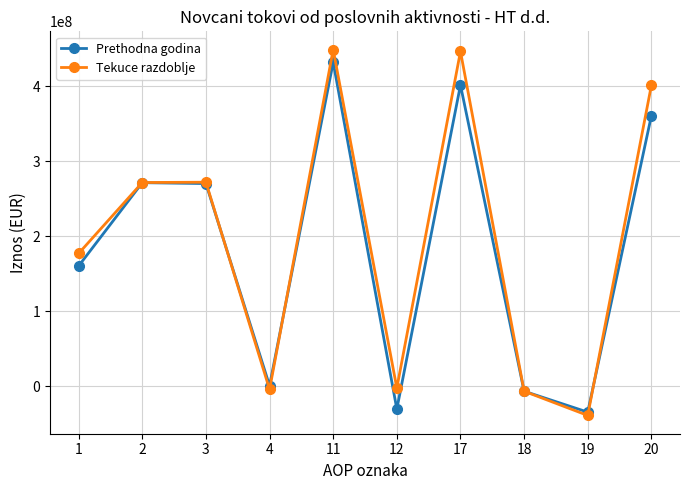

How many interior local valleys does the Tekuce razdoblje series have?

3